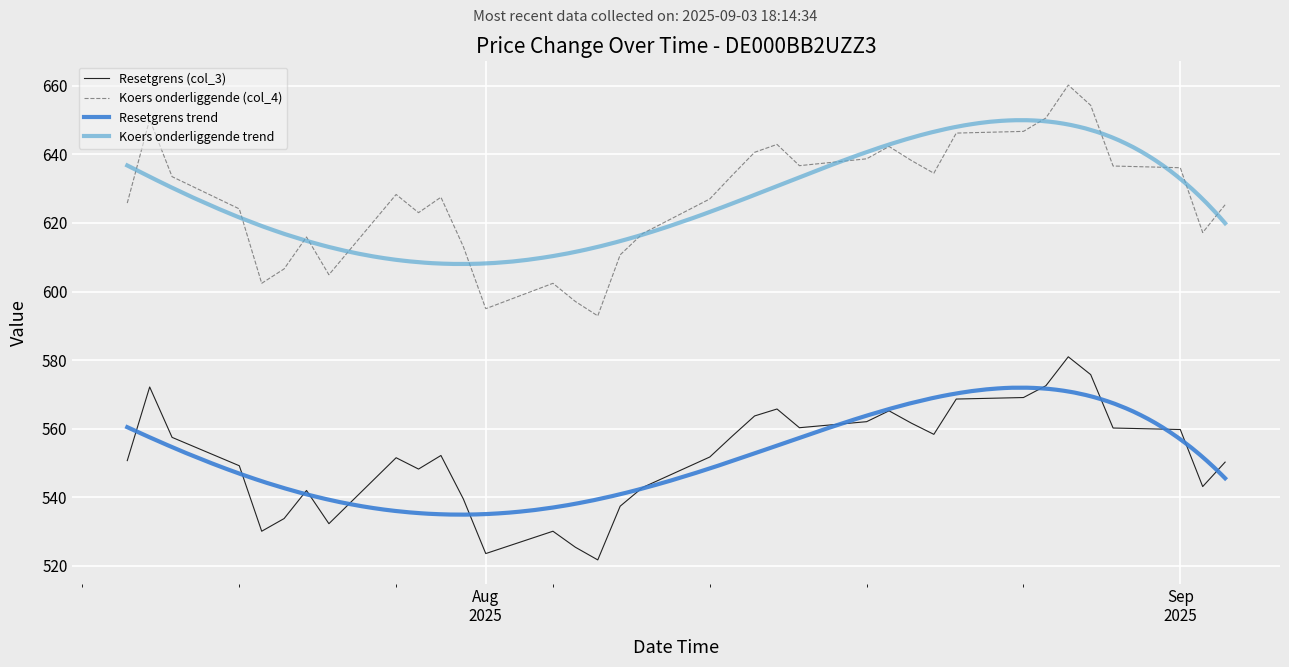

How many values in the Koers onderliggende (col_4) series are below 628?

18